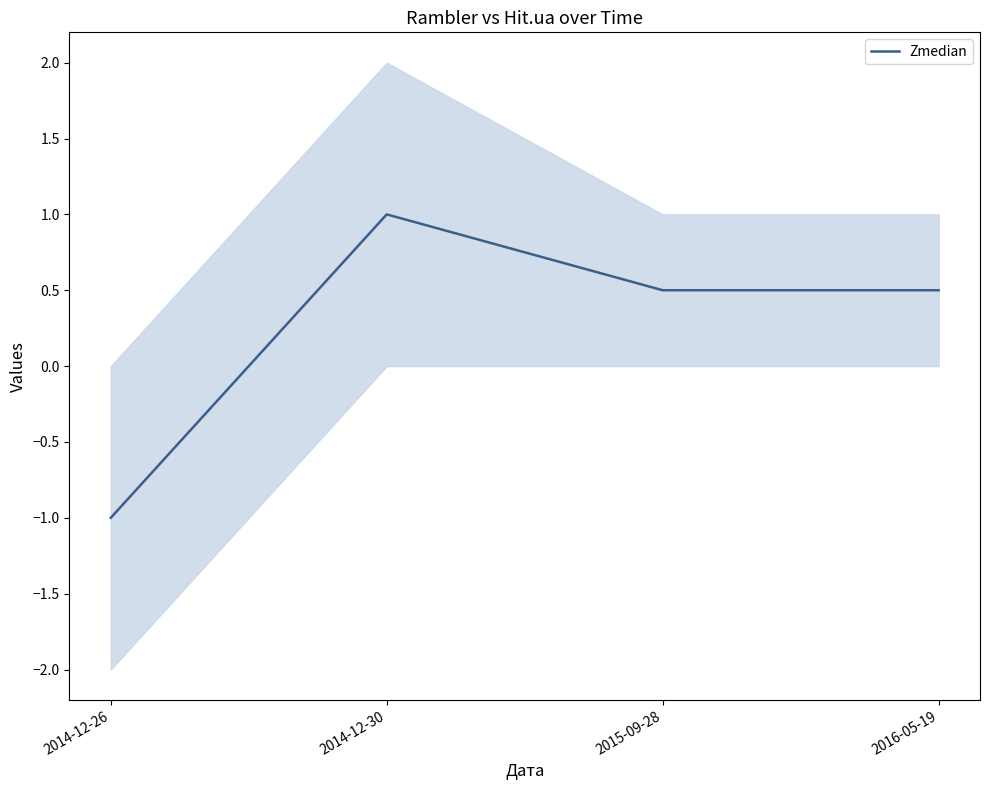

At which label does the data first exceed 0?

2014-12-30